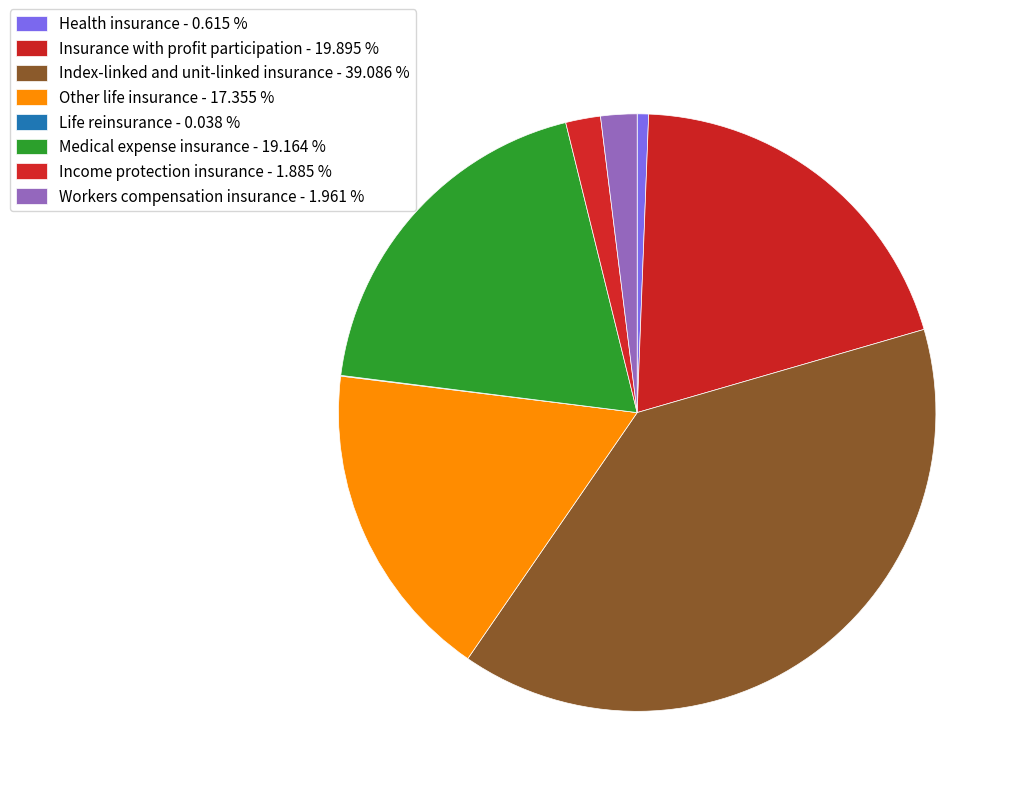

To the nearest percent, what portion does Workers compensation insurance represent?

2%